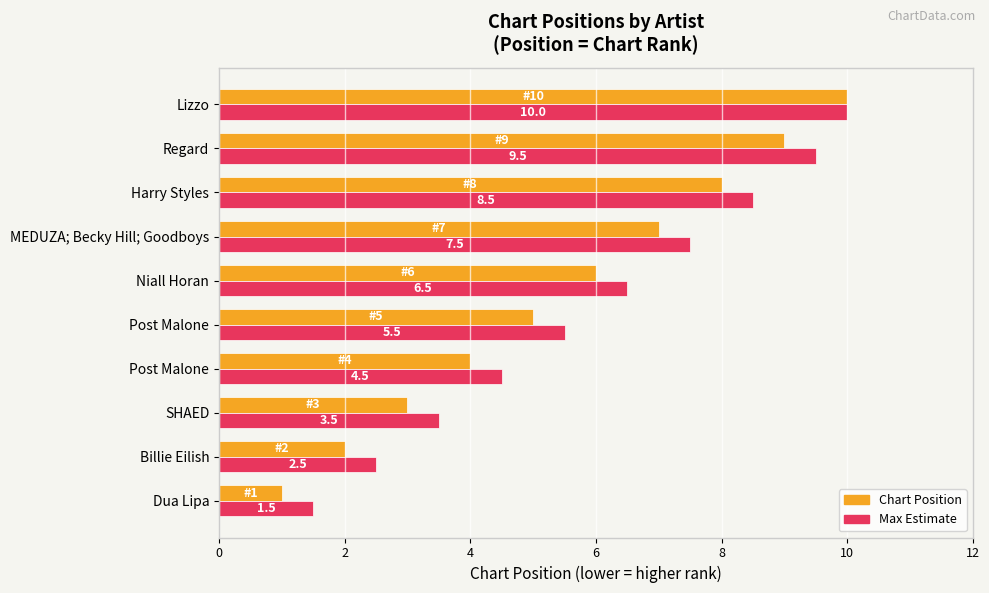

How many data points does each series have?

10